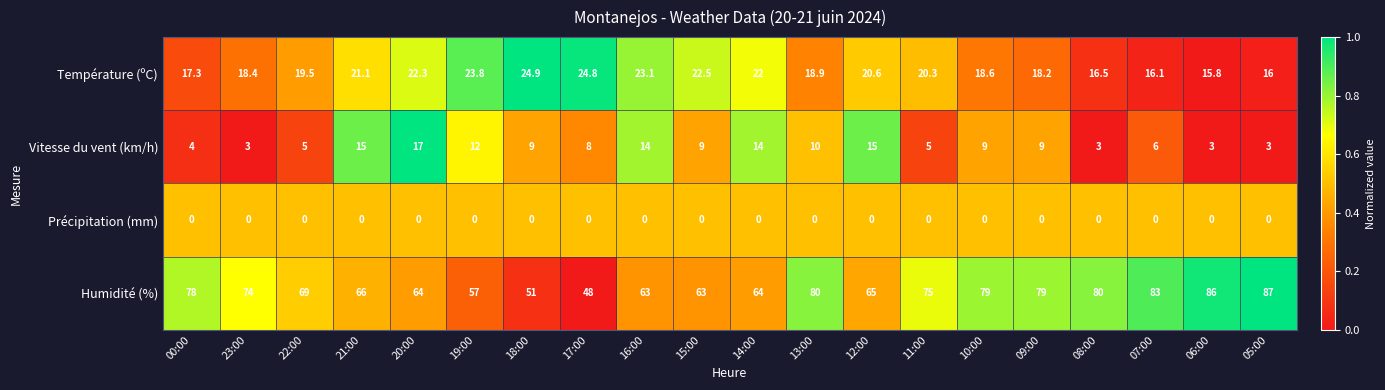

What is the maximum value shown in the chart?

87.0